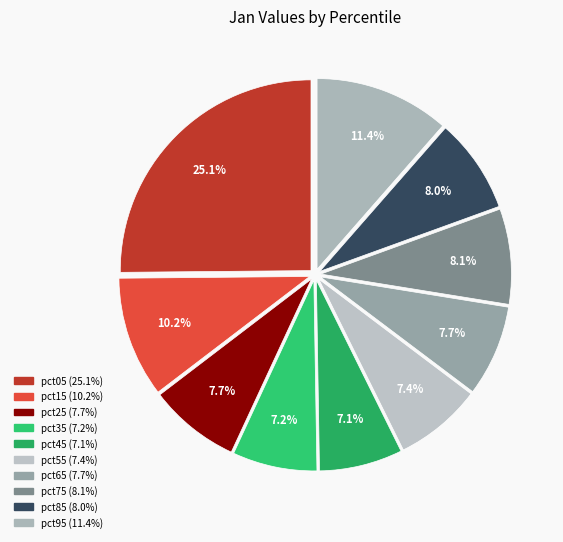

How many slices are in this pie chart?

10